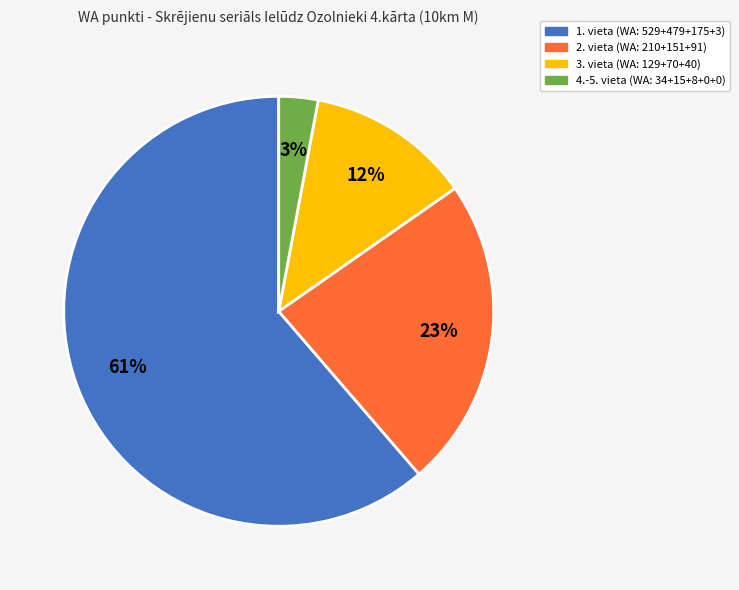

Is there a majority slice in this chart?

Yes